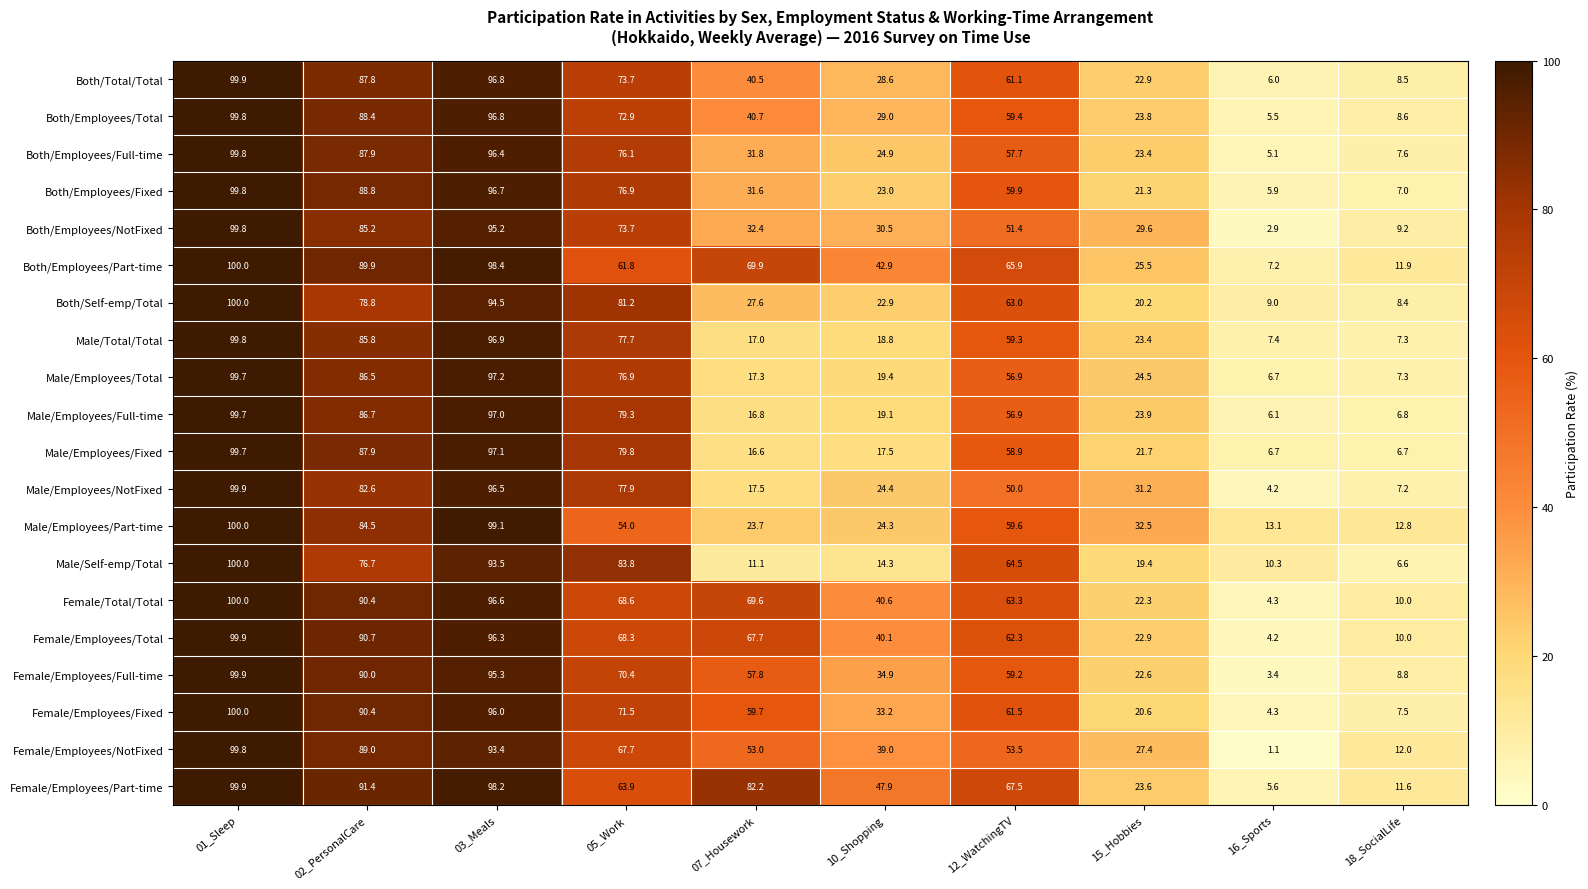

What is the maximum value for Both/Employees/Fixed?

99.8